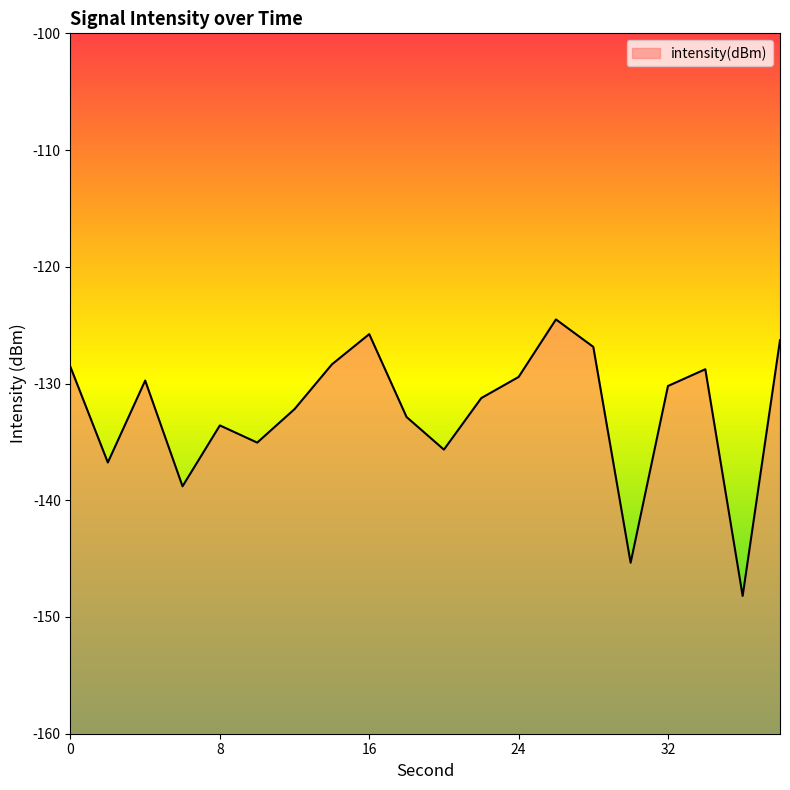

Is it true that the value at 4 is -129.7?

True